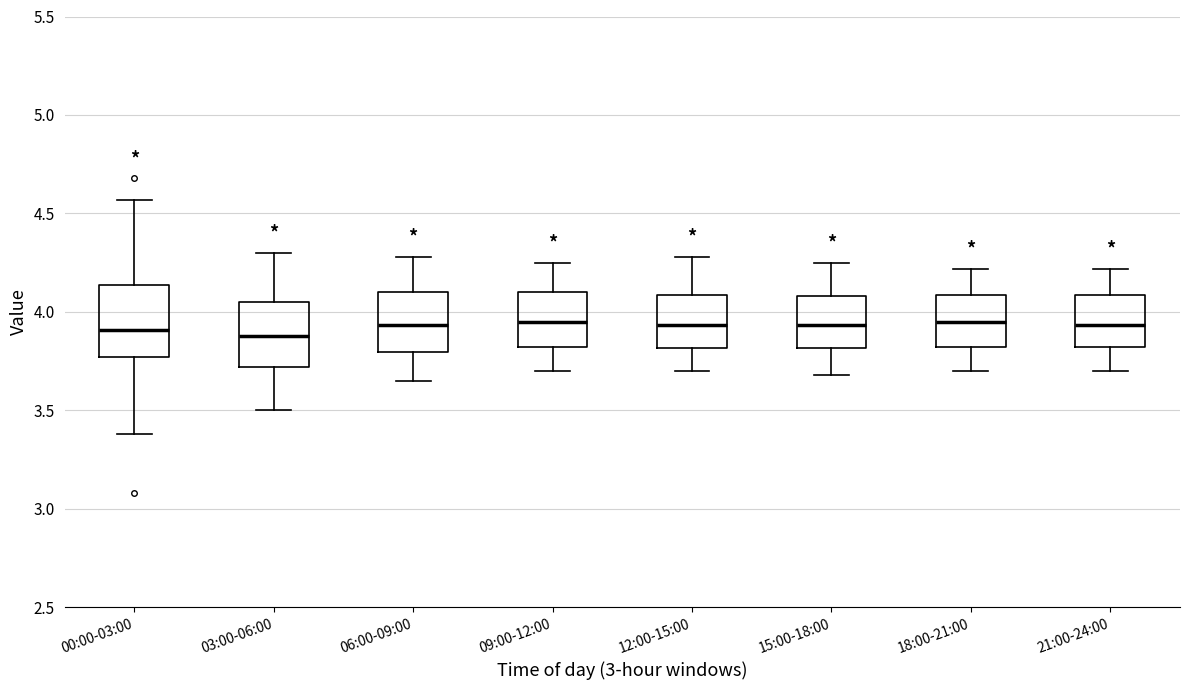

Where is the upper edge of the box for 00:00-03:00 on the y-axis? The values are not printed on the chart, so give them approximately, as read against the axis.

4.15